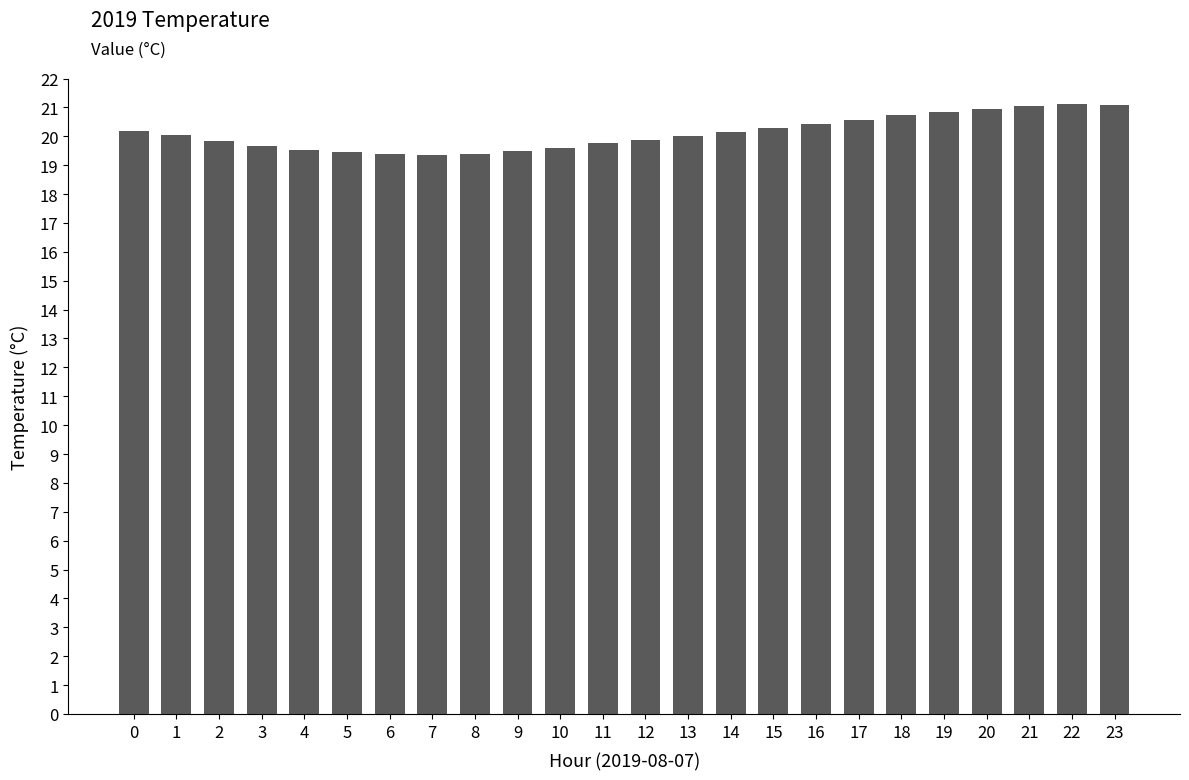

Does the chart contain any negative values?

No